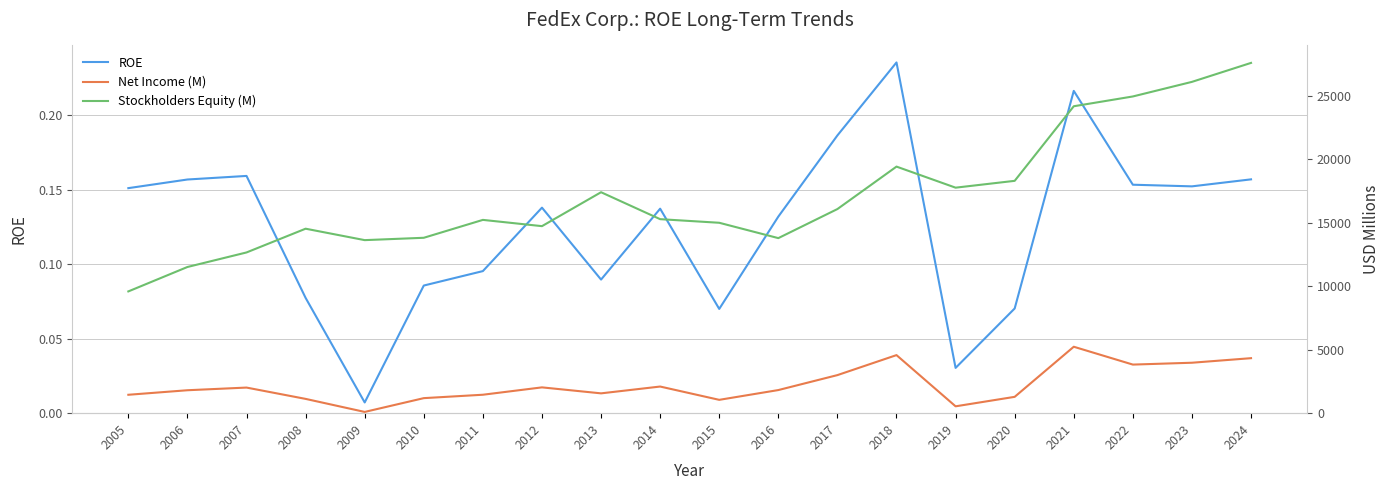

Does the chart have visible grid lines?

Yes